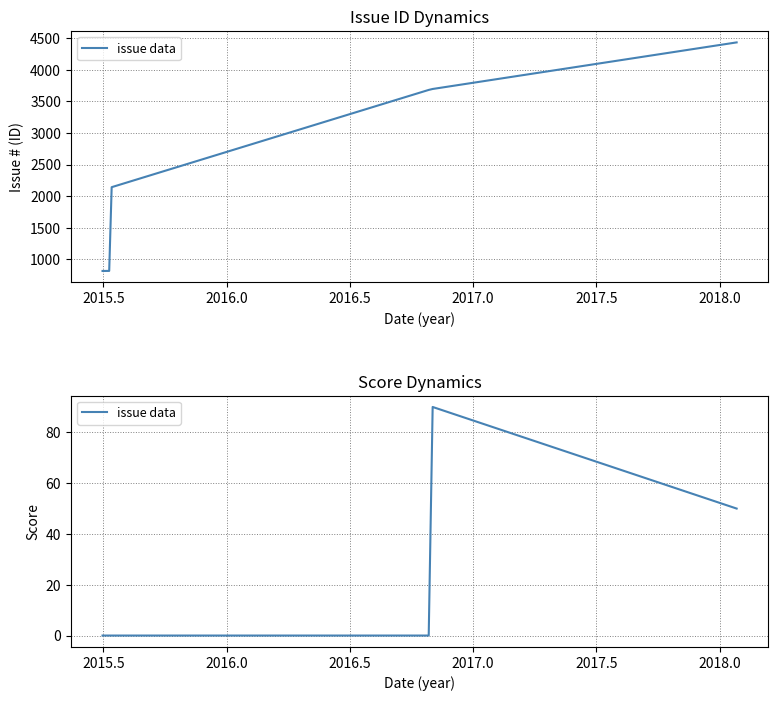

Reading left to right, extract all data points from this chart.

0	0	0	0	90	50